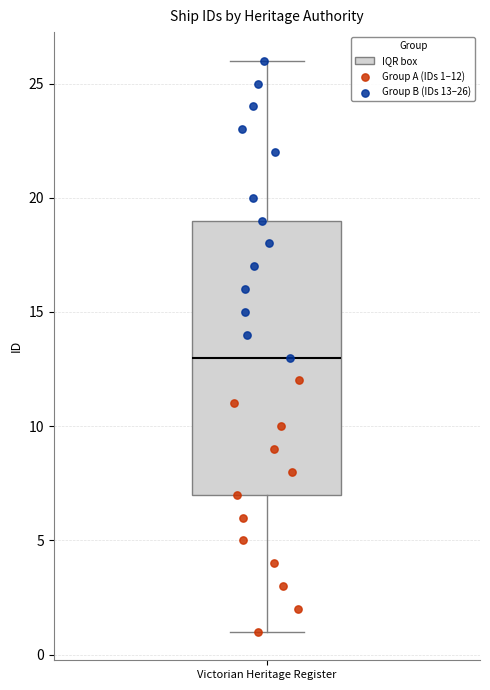

Read this box plot against the y-axis: the position of the median line, the range covered by the box, and the ends of both whiskers. The values are not printed on the chart, so give them approximately, as read against the axis.

median 13, box 7 to 19, whiskers 1 to 26